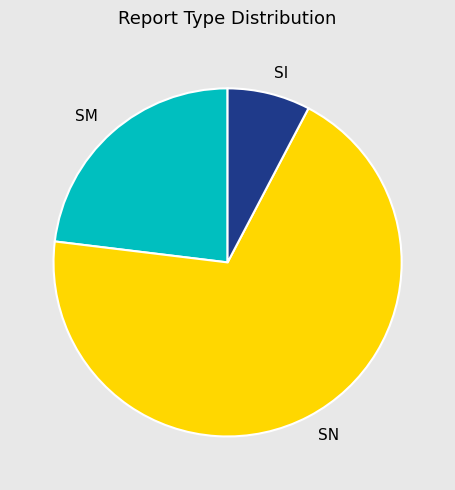

What is the smallest slice in the pie chart?

SI